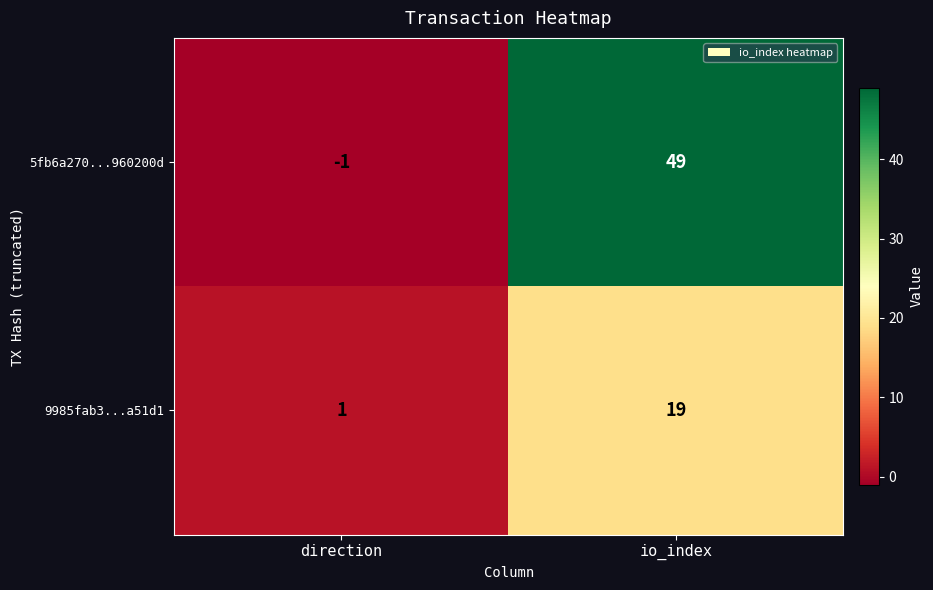

Count the number of data series in this chart.

2